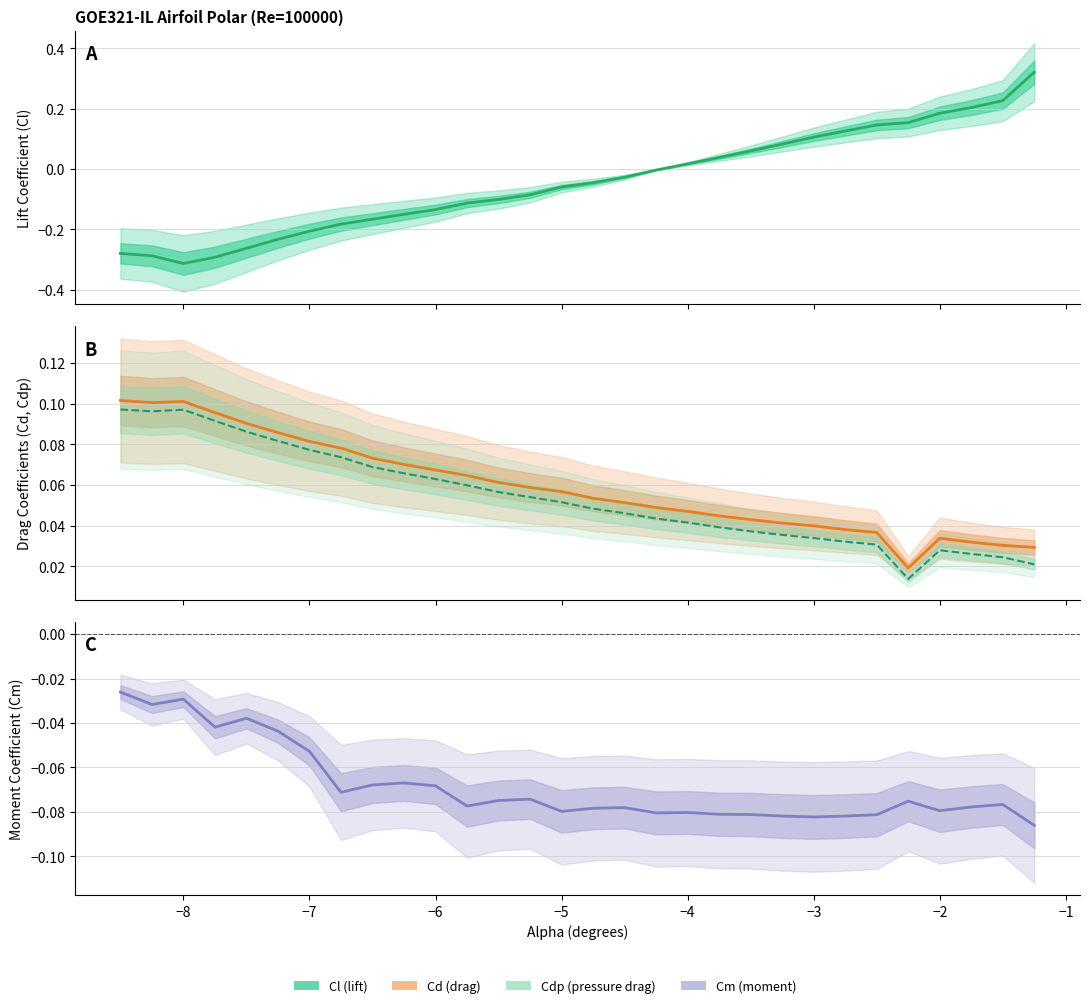

How many interior local peaks does the Cd series have?

2